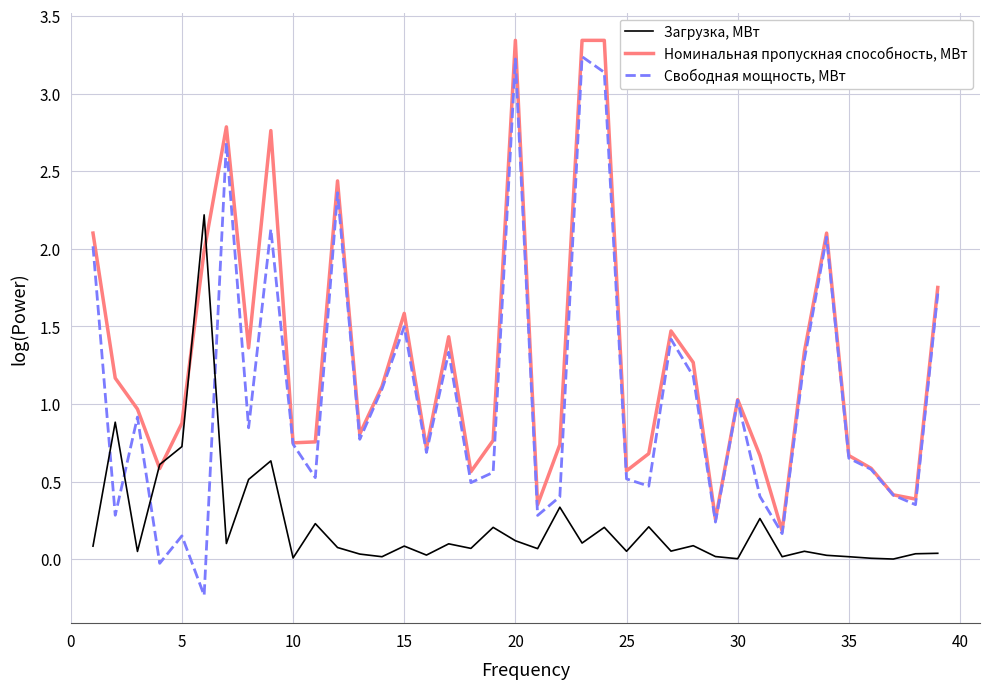

True or false: Номинальная пропускная способность, МВт has more than 0 points higher than both neighbors.

True